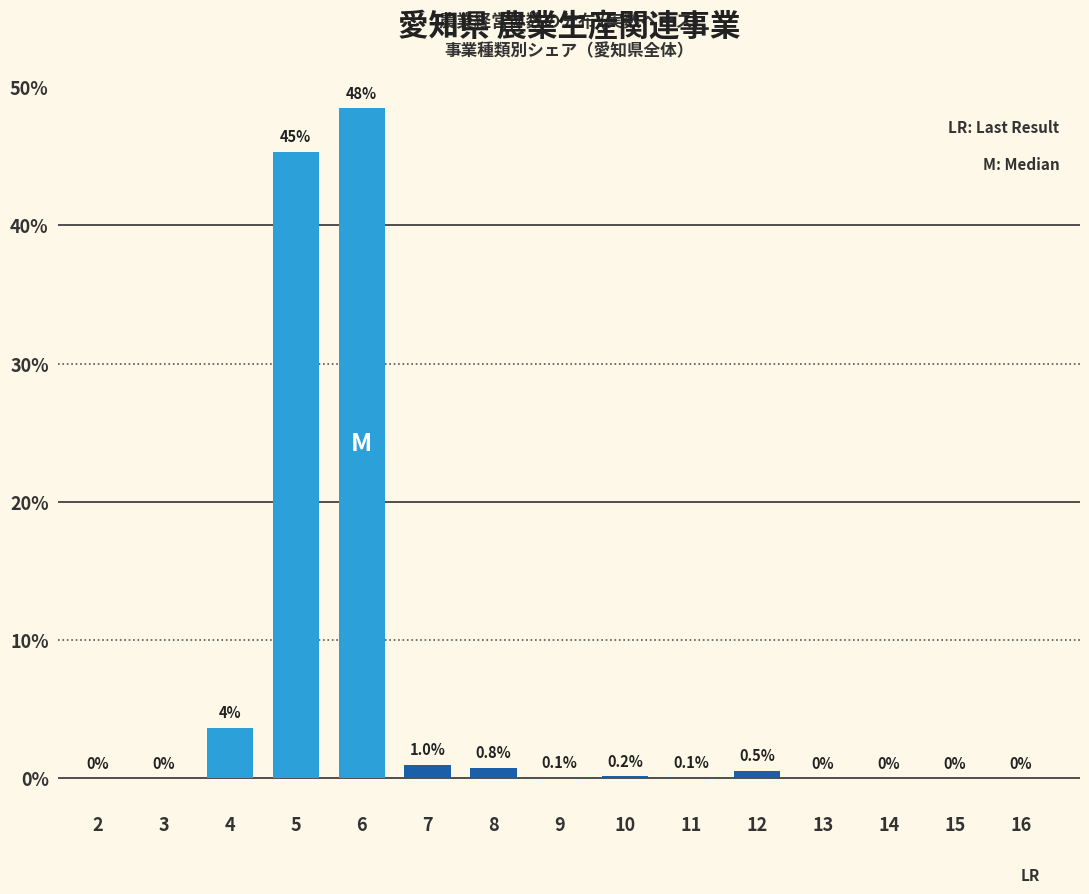

The chart shows a value of 62.0 at 5. True or false?

False